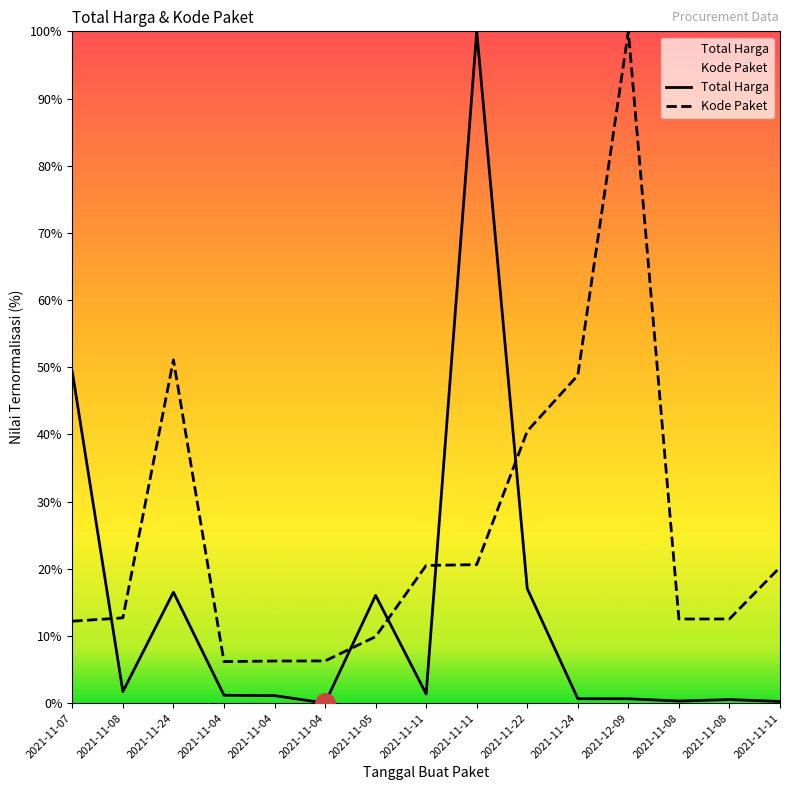

At 2021-11-04, list the series in order from smallest to largest.

Total Harga, Kode Paket